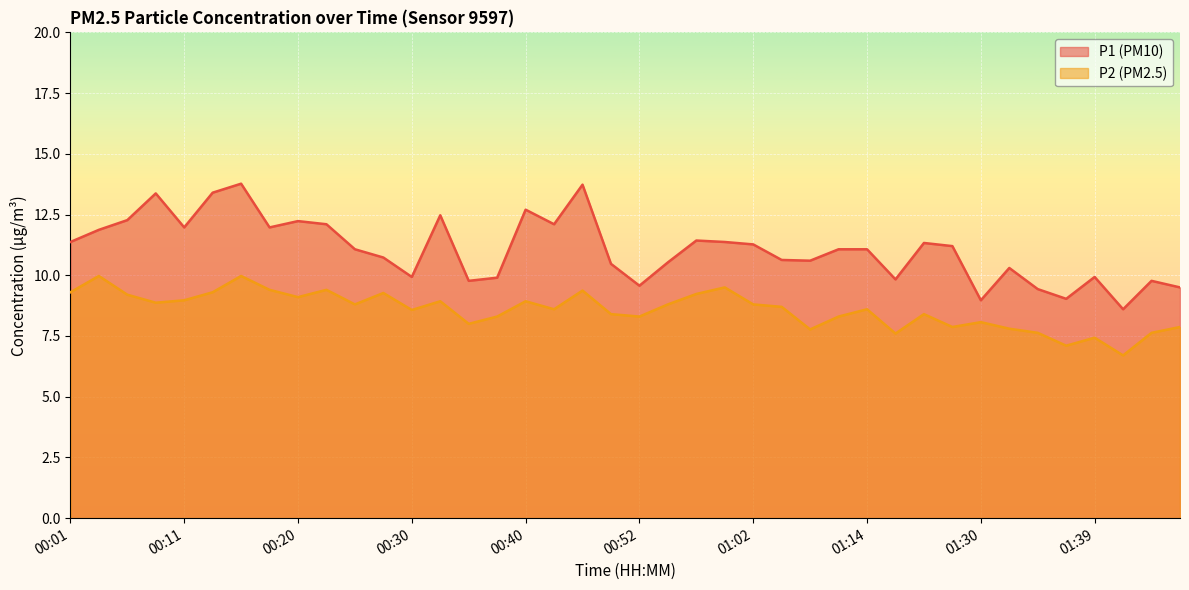

At which label does P1 first exceed 11?

00:01